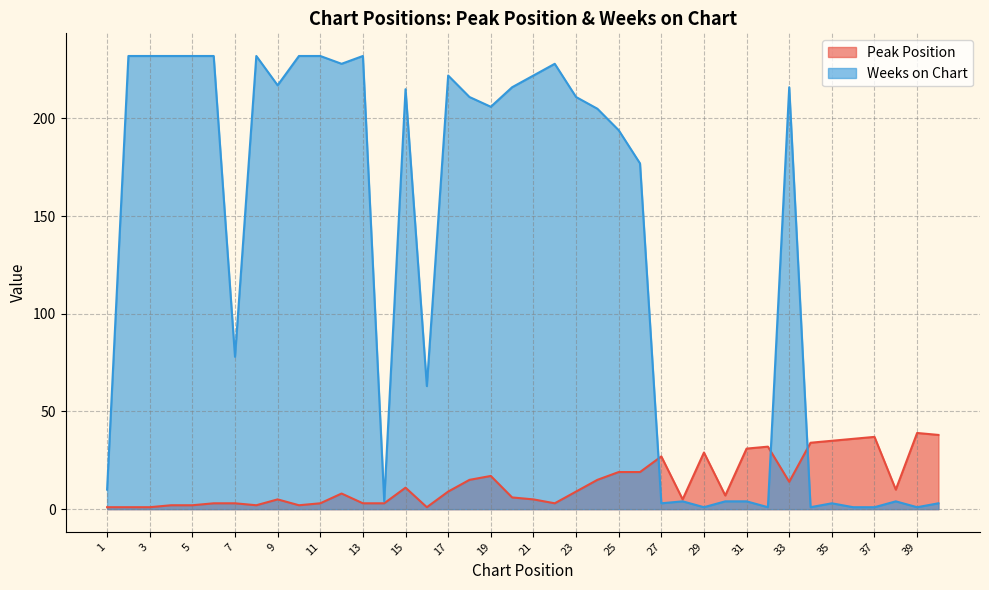

Reading left to right, transcribe all the data shown in this chart.

Peak Position: 1	1	1	2	2	3	3	2	5	2	3	8	3	3	11	1	9	15	17	6	5	3	9	15	19	19	27	5	29	7	31	32	14	34	35	36	37	10	39	38
Weeks on Chart: 10	232	232	232	232	232	78	232	217	232	232	228	232	4	215	63	222	211	206	216	222	228	211	205	194	177	3	4	1	4	4	1	216	1	3	1	1	4	1	3